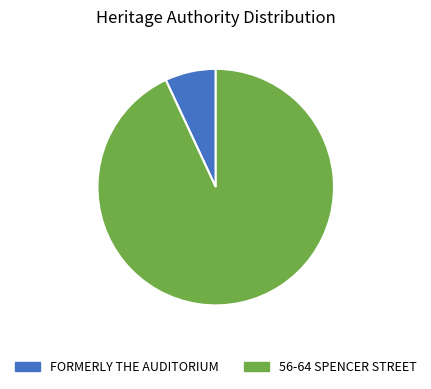

Is it true that FORMERLY THE AUDITORIUM is 16% of the pie?

False